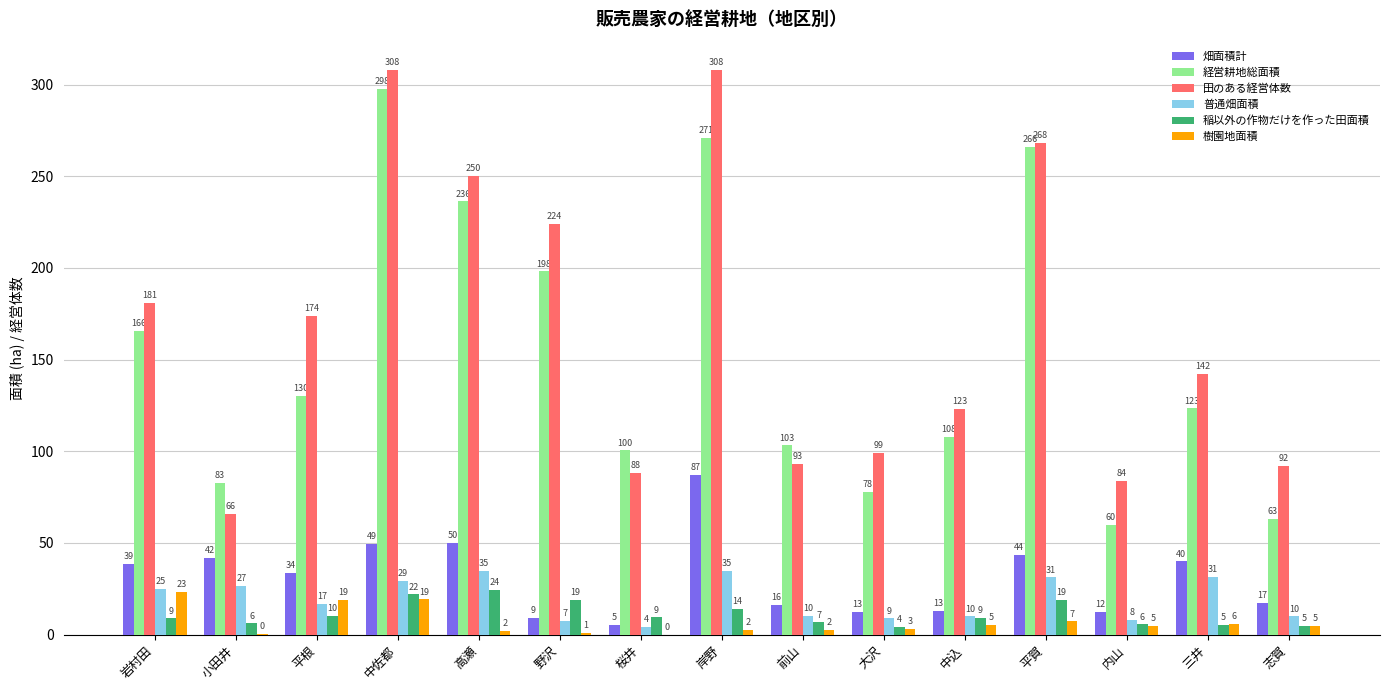

Between 大沢 and 志賀, which series saw the biggest shift?

経営耕地総面積